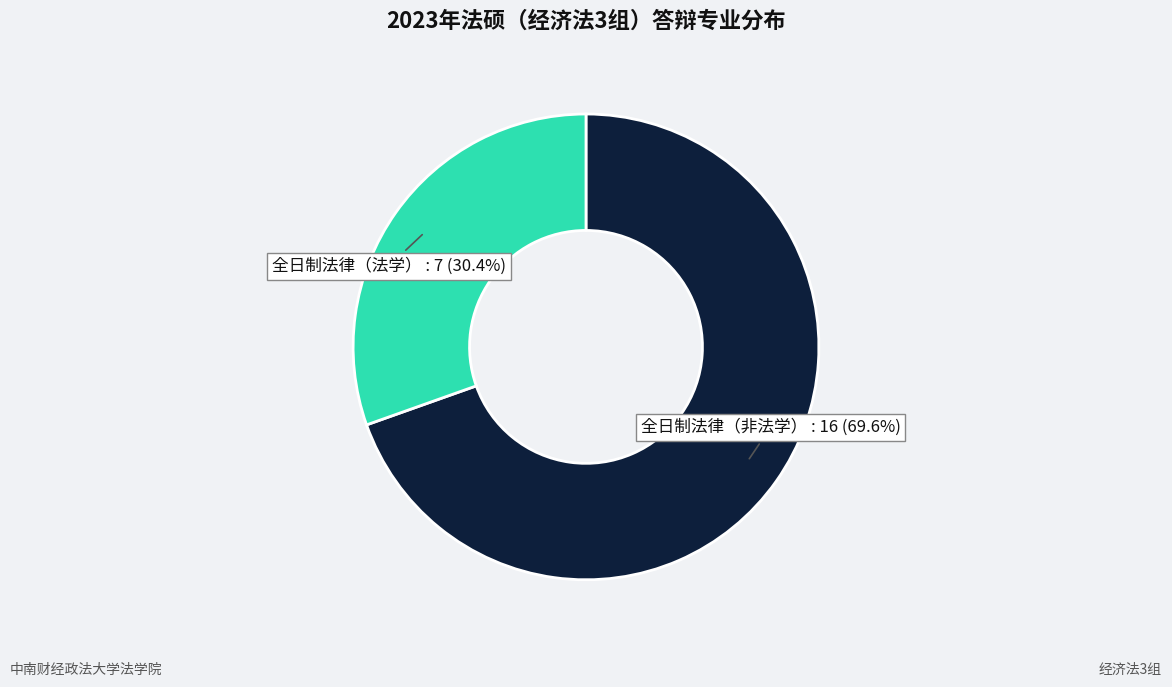

How many segments does this pie chart have?

2